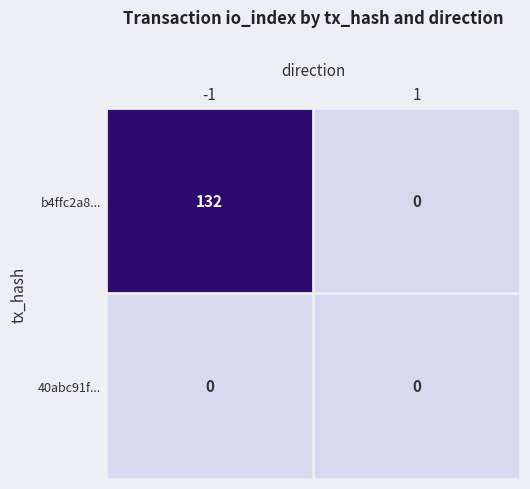

What is the sum of all b4ffc2a8... values?

132